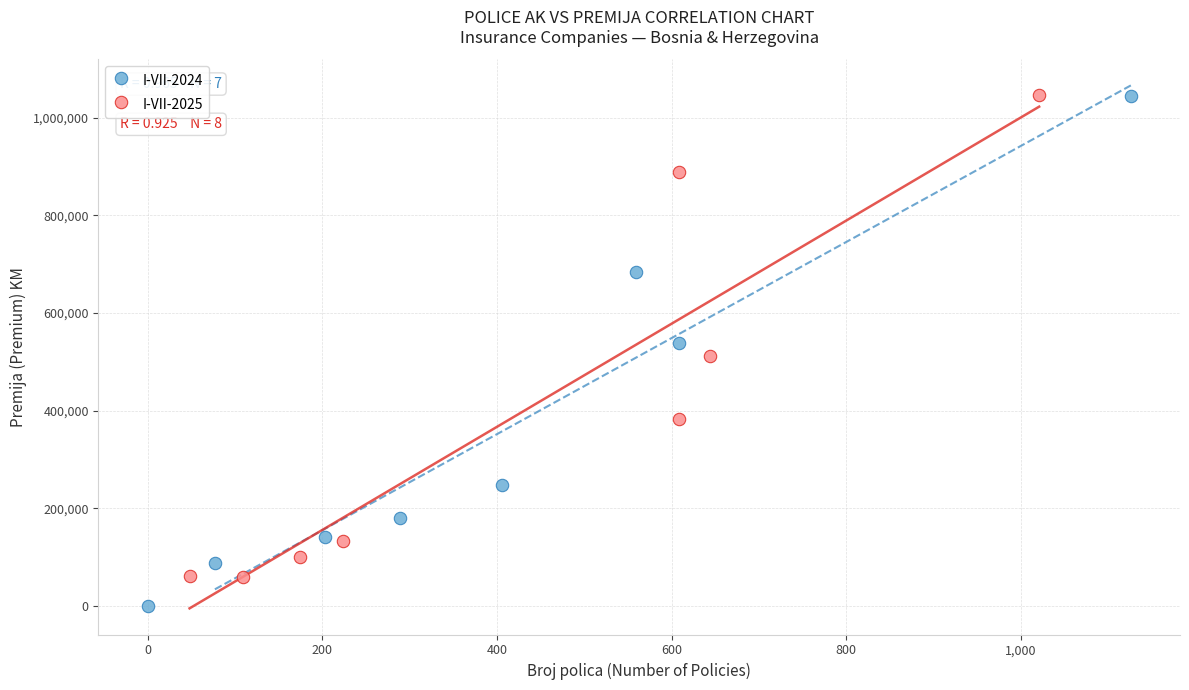

Which series reaches the minimum Y coordinate?

I-VII-2024